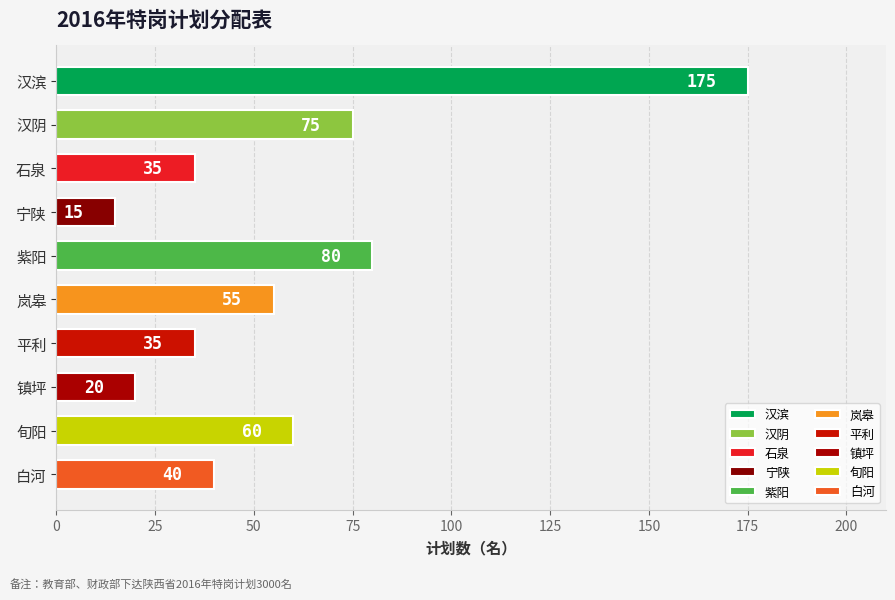

What value does the data have at 白河, to the nearest 10?

40